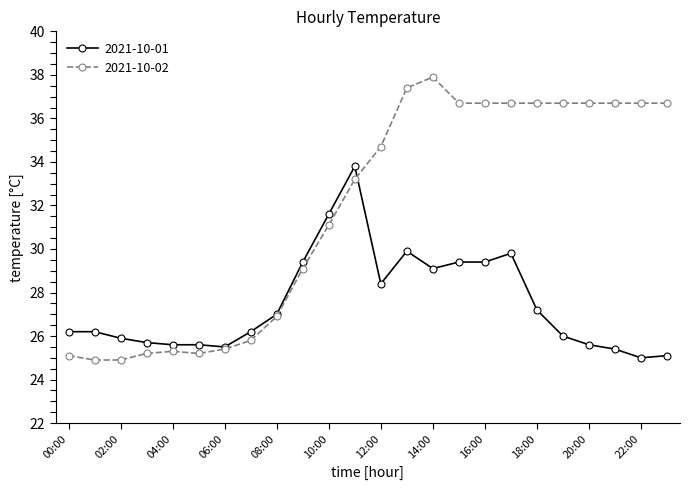

Reading right to left, extract all data points from this chart.

2021-10-01: 25.1	25.0	25.4	25.6	26.0	27.2	29.8	29.4	29.4	29.1	29.9	28.4	33.8	31.6	29.4	27.0	26.2	25.5	25.6	25.6	25.7	25.9	26.2	26.2
2021-10-02: 36.7	36.7	36.7	36.7	36.7	36.7	36.7	36.7	36.7	37.9	37.4	34.7	33.2	31.1	29.1	26.9	25.8	25.4	25.2	25.3	25.2	24.9	24.9	25.1